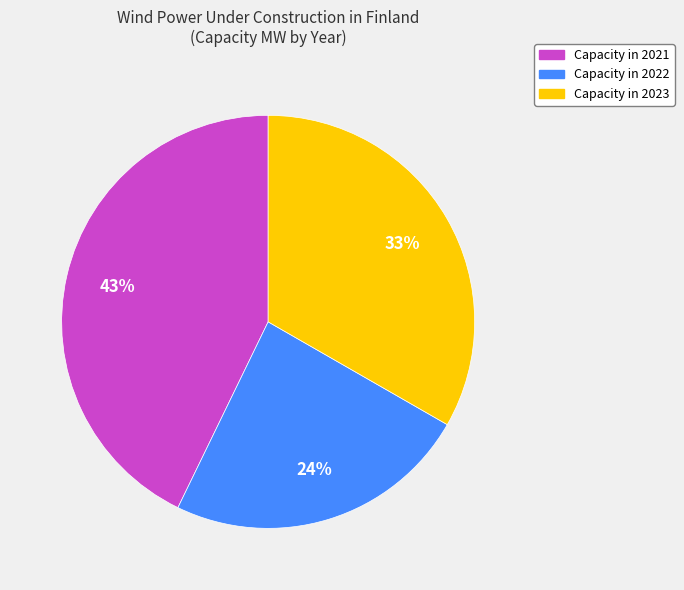

How many slices are in this pie chart?

3